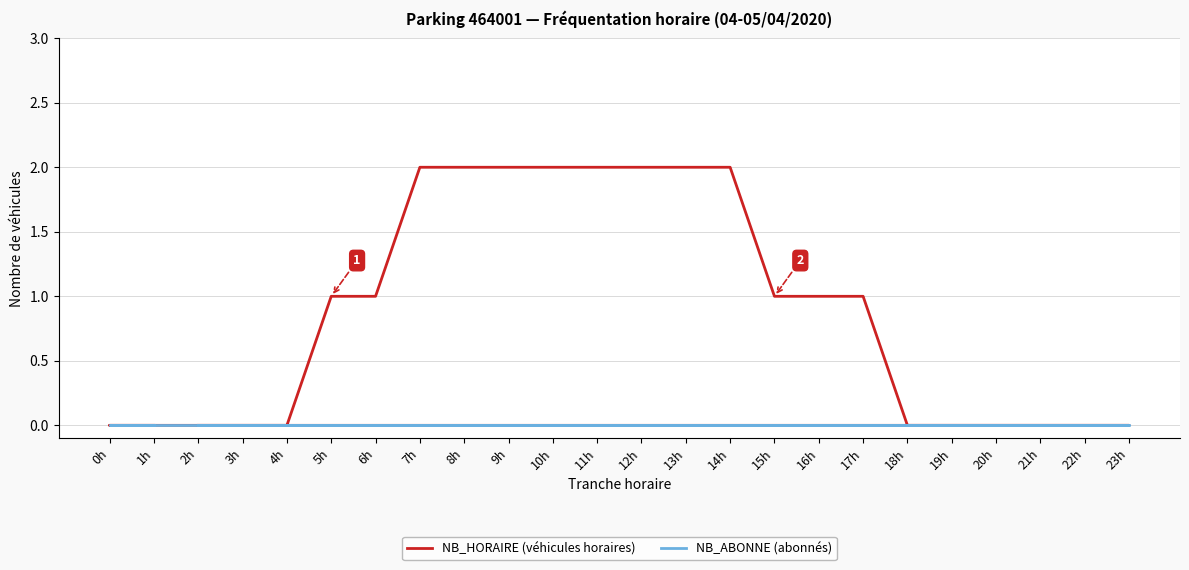

True or false: NB_ABONNE (abonnés) and NB_HORAIRE (véhicules horaires) intersect in this chart.

False